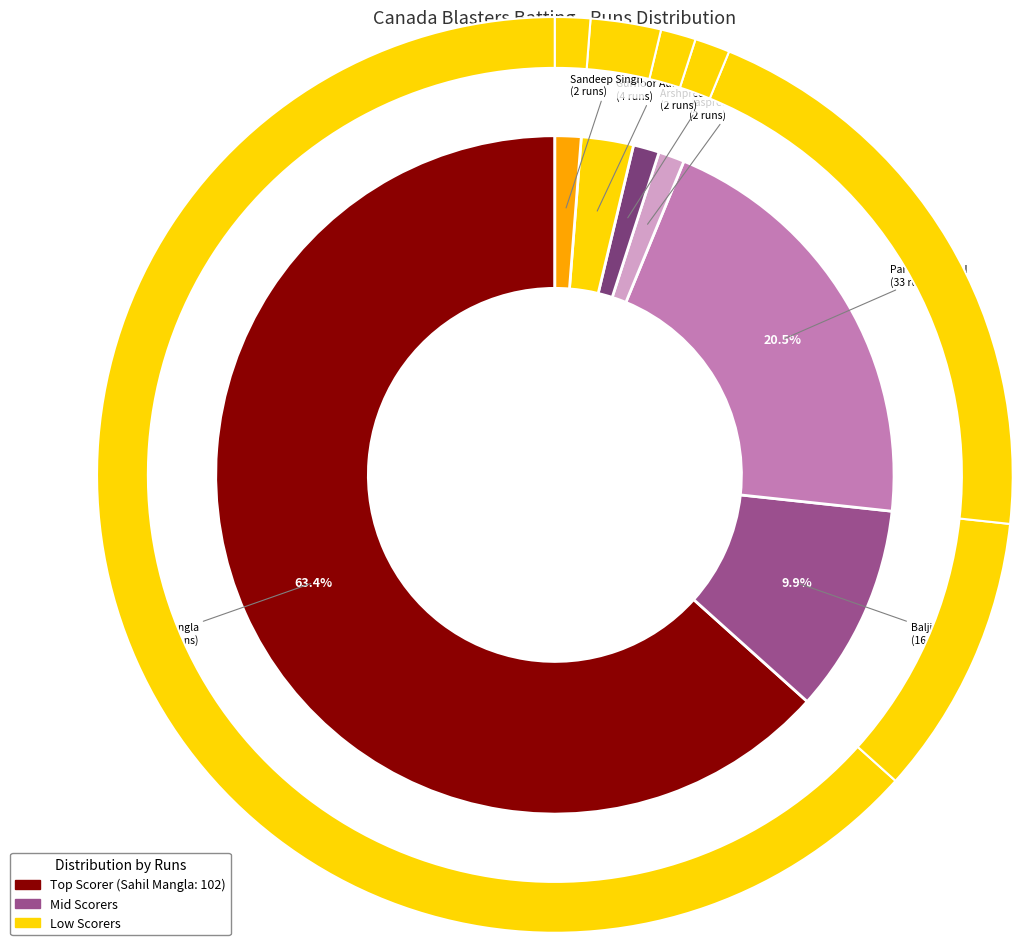

Is there a majority slice in this chart?

Yes